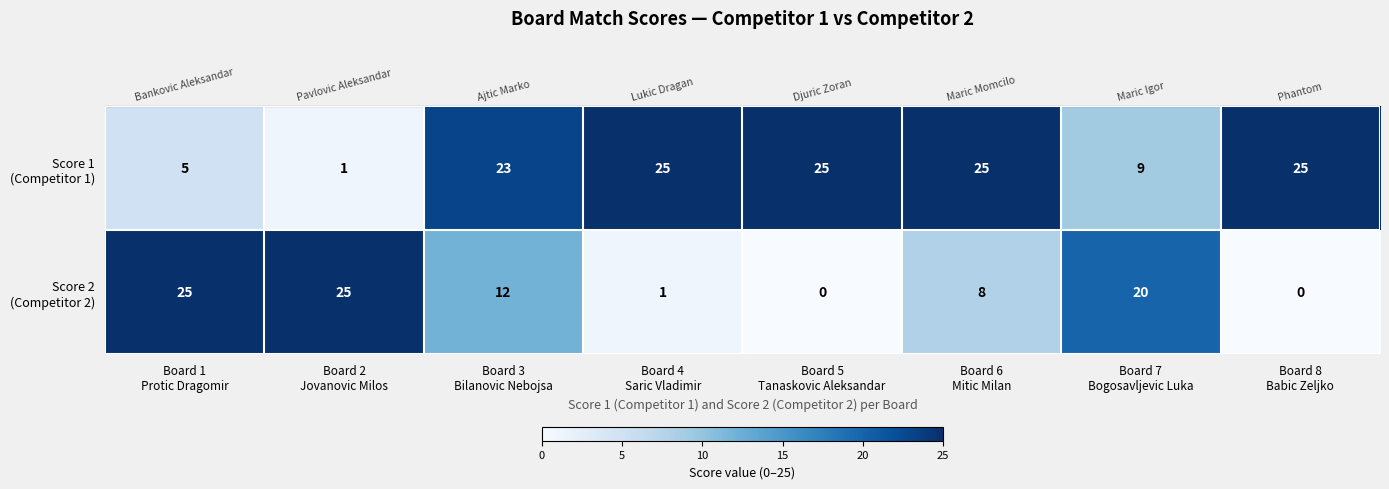

At how many categories does at least one series exceed 15?

8